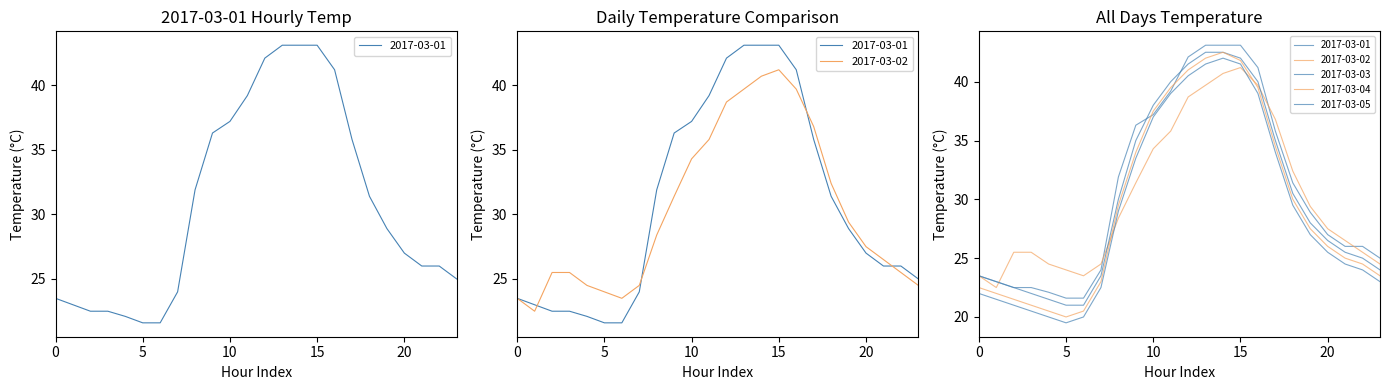

At which category does 2017-03-04 reach its first local valley?

5